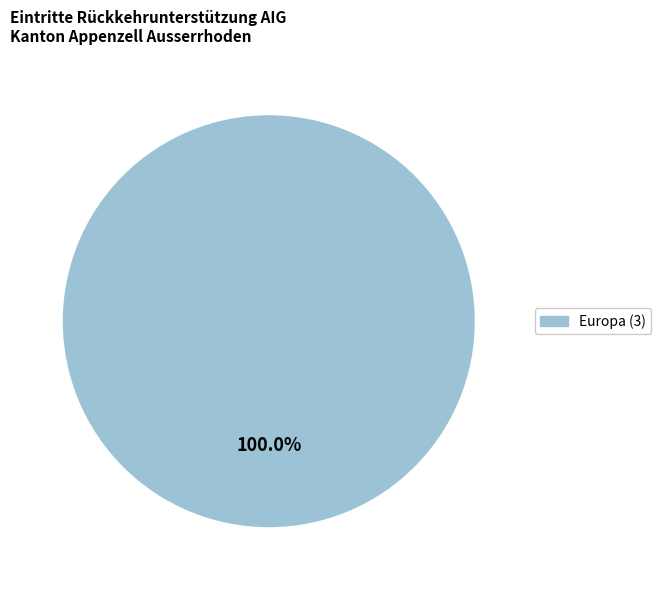

Is there any slice that represents more than half of the pie?

Yes